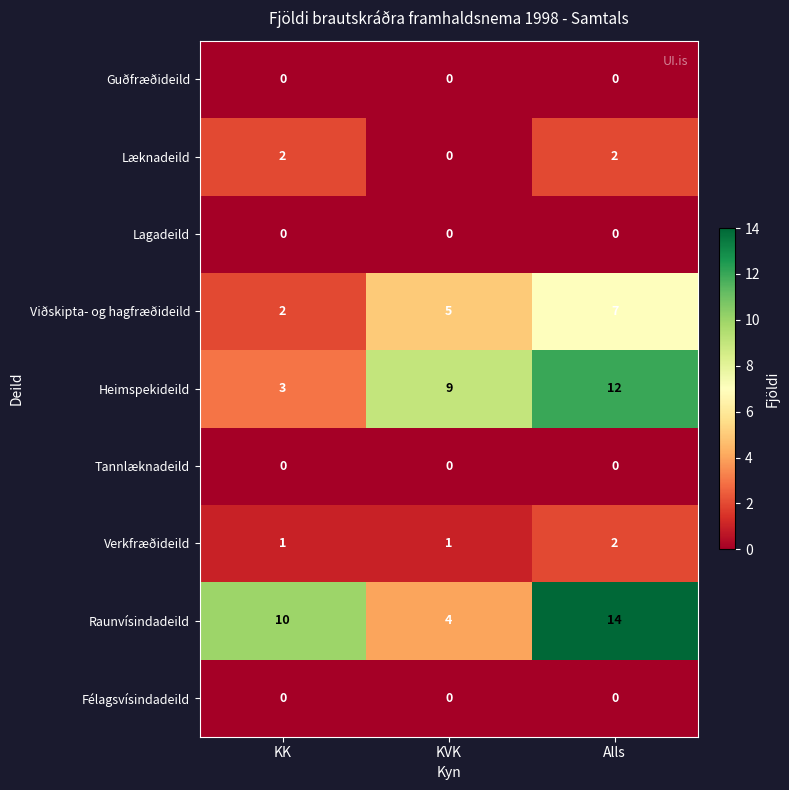

Between KK and Alls, which series saw the biggest shift?

Heimspekideild